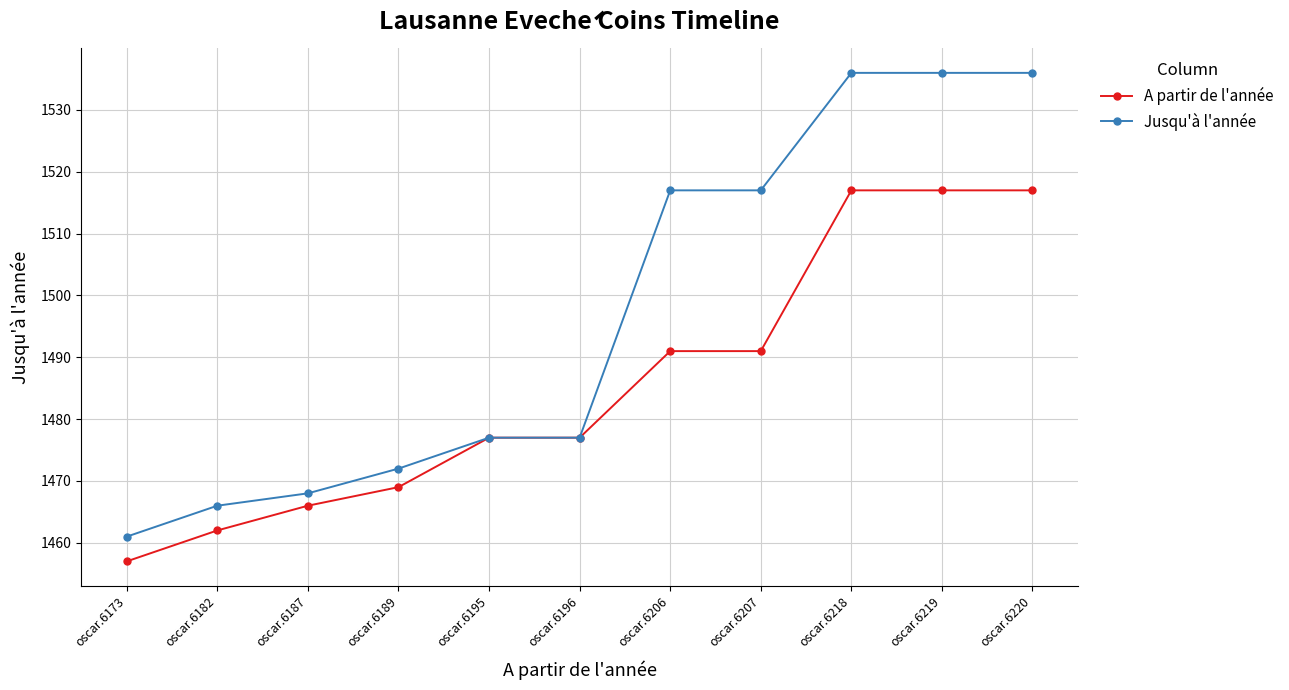

What is the sum of all A partir de l'année values?

16341